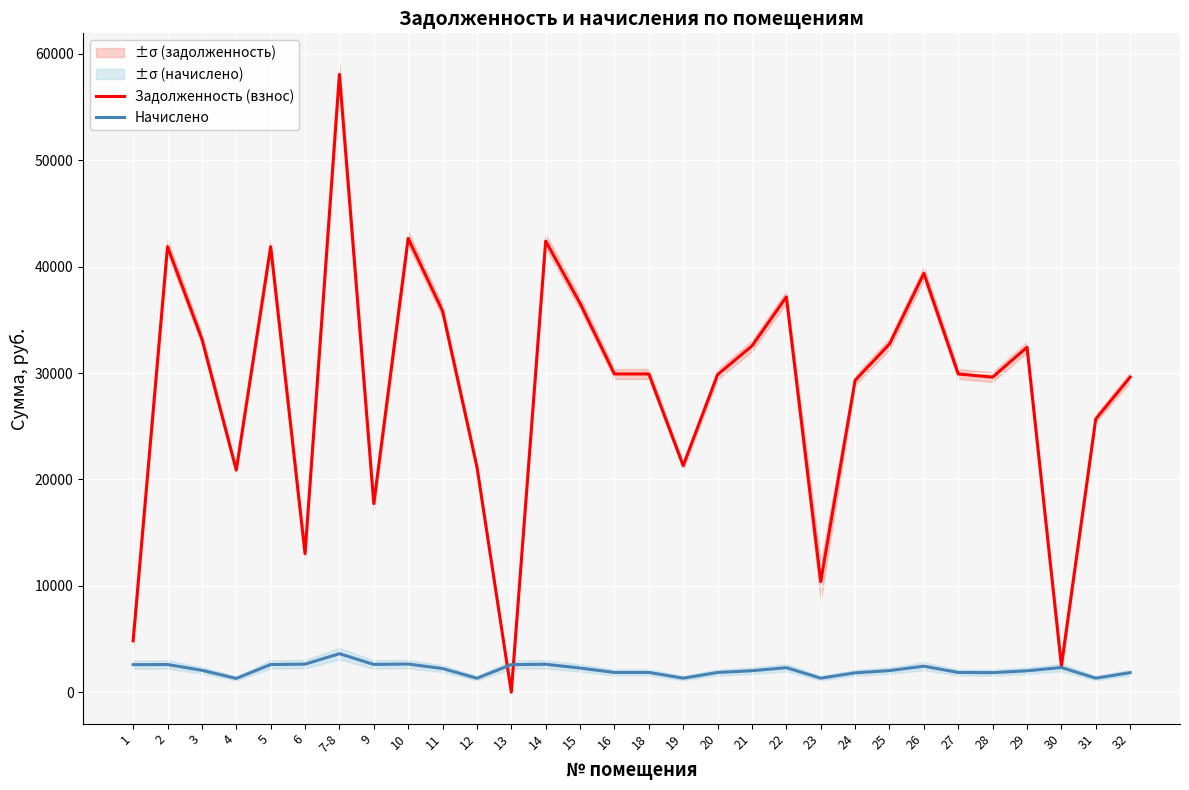

Rank the series by their average value, from lowest to highest.

Начислено, Задолженность (взнос)